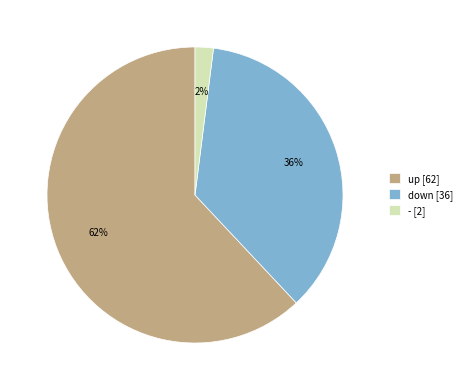

Count the number of slices in the pie.

3